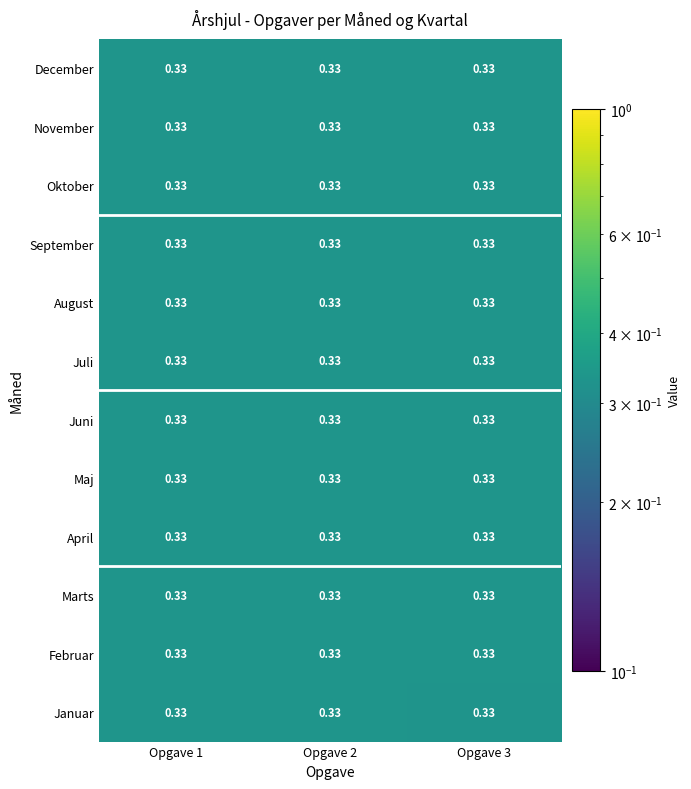

The Juli series shows 0.6 at Opgave 2. True or false?

False